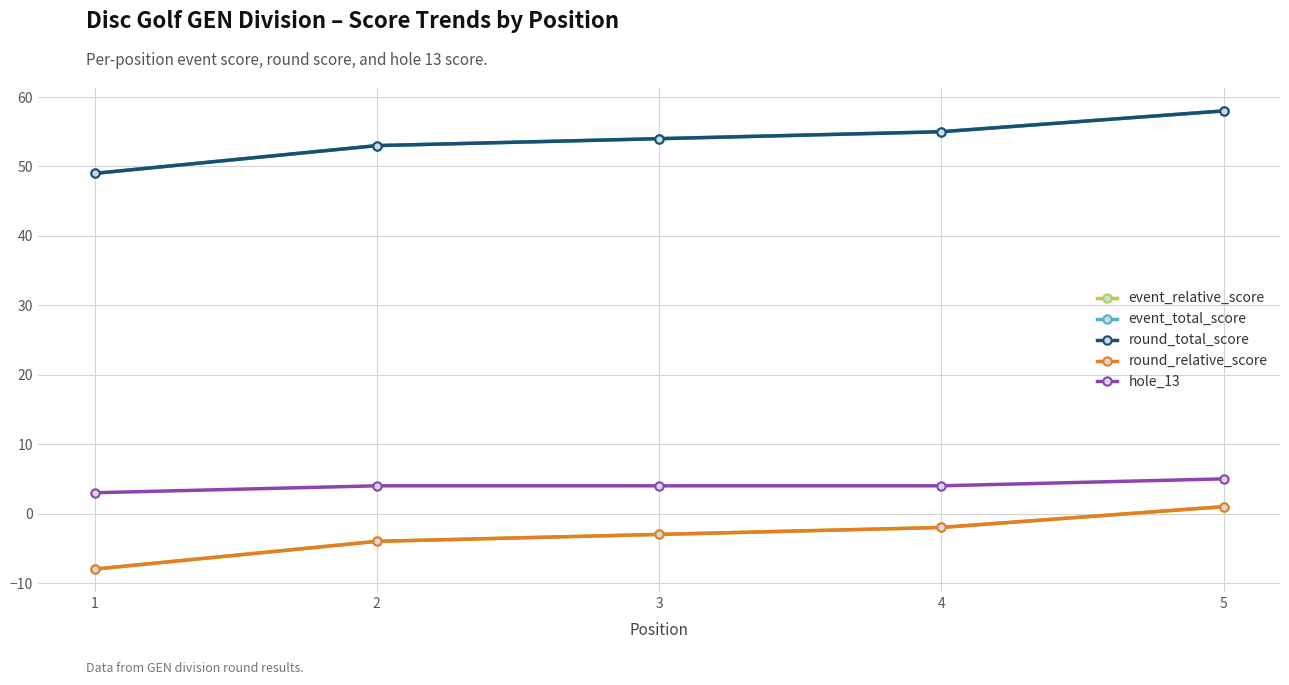

True or false: round_relative_score has a value of -8 at 1.

True